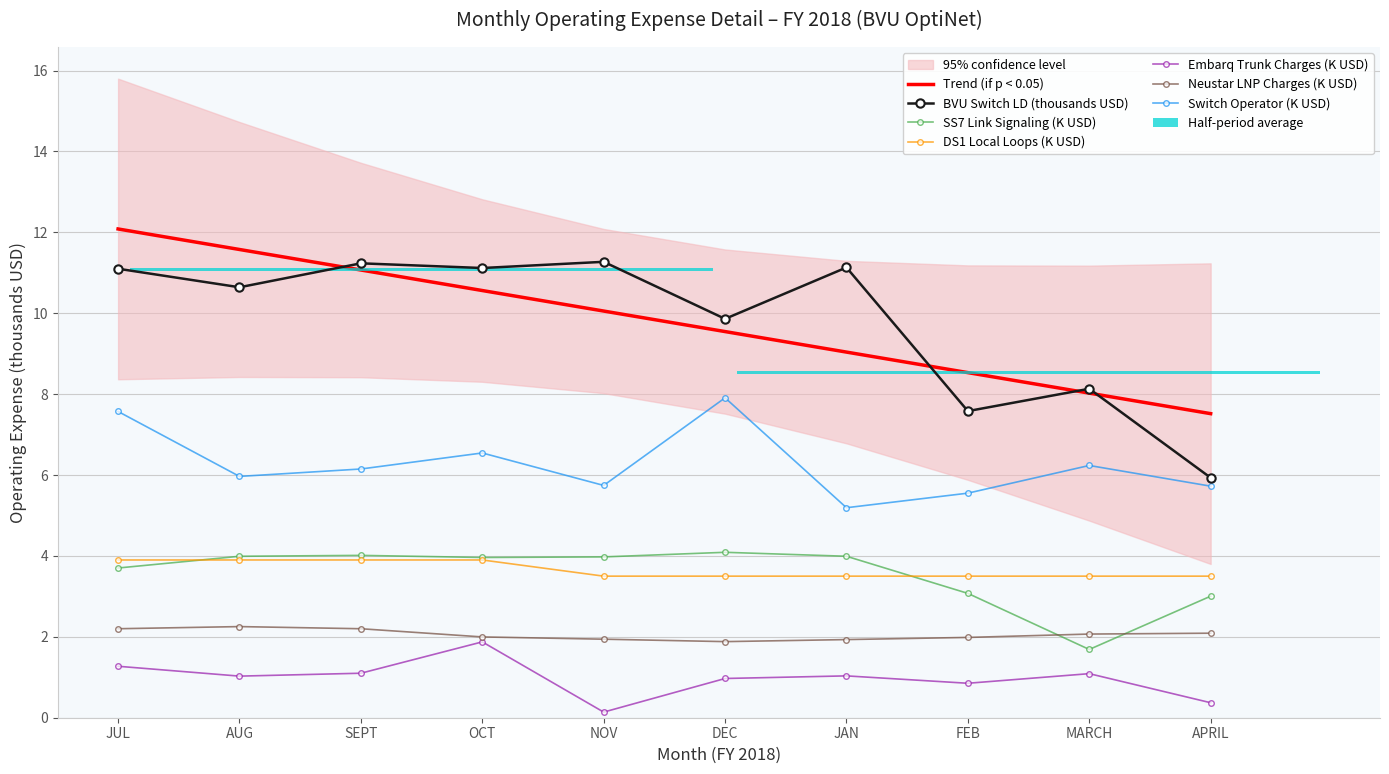

Reading left to right, list all the values displayed in this chart.

BVU Switch LD: 11.1	10.6	11.2	11.1	11.3	9.9	11.1	7.6	8.1	5.9
SS7 Link Signaling: 3.7	4.0	4.0	4.0	4.0	4.1	4.0	3.1	1.7	3.0
DS1 Local Loops: 3.9	3.9	3.9	3.9	3.5	3.5	3.5	3.5	3.5	3.5
Embarq Trunk Charges: 1.3	1.0	1.1	1.9	0.1	1.0	1.0	0.9	1.1	0.4
Neustar LNP Charges: 2.2	2.3	2.2	2.0	1.9	1.9	1.9	2.0	2.1	2.1
Switch Operator: 7.6	6.0	6.1	6.5	5.7	7.9	5.2	5.6	6.2	5.7